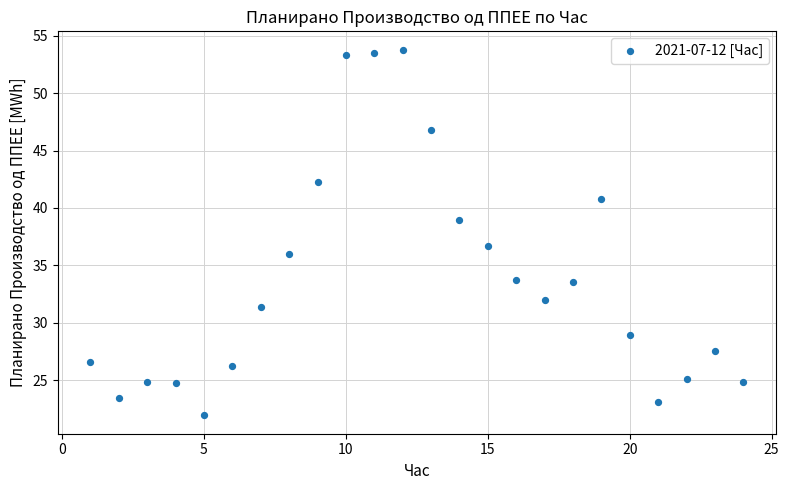

What is the range of Y values (max minus min)?

31.9